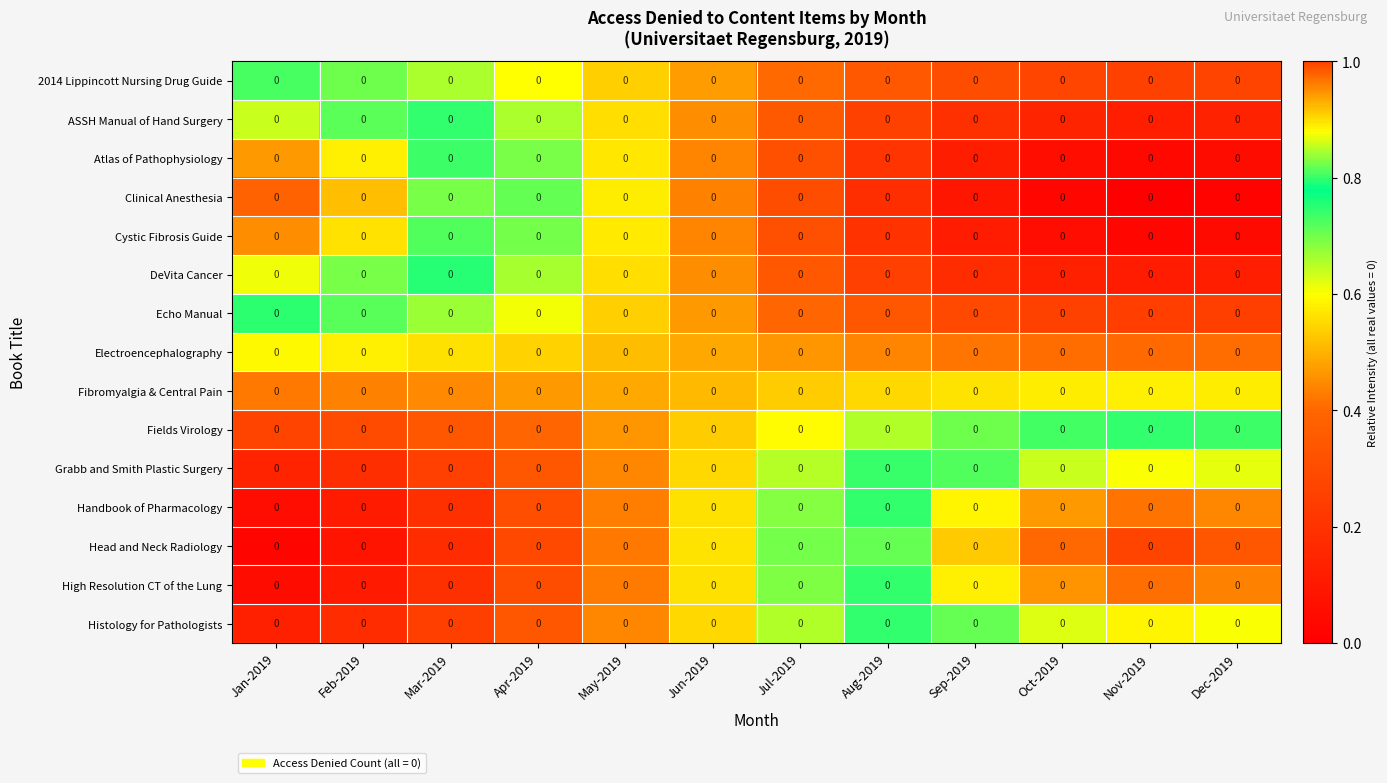

Between Dec-2019 and Oct-2019, which is larger?

Oct-2019